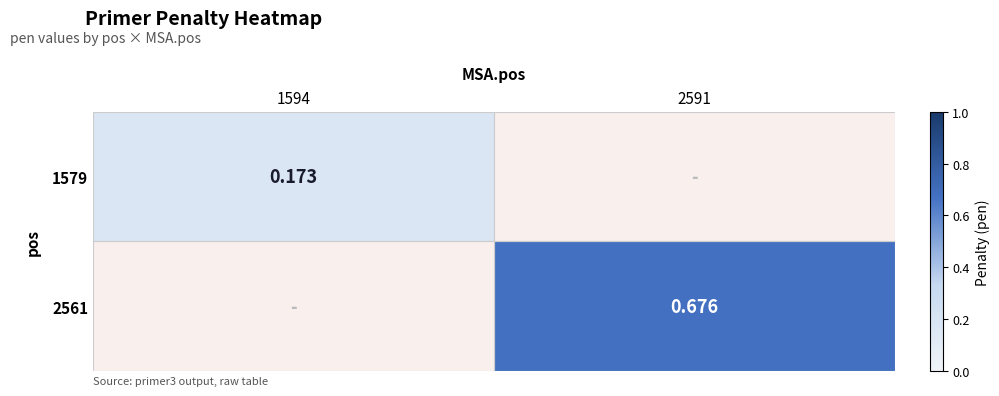

Between 1594 and 2591, which is larger?

2591